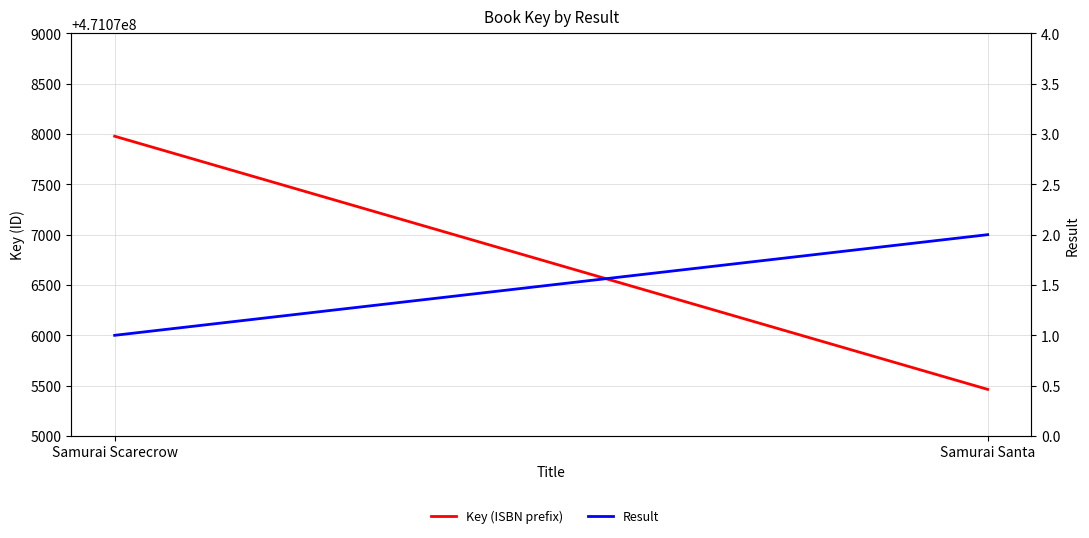

Count the Key (ISBN prefix) values in the range 471075463 to 471077978.

2